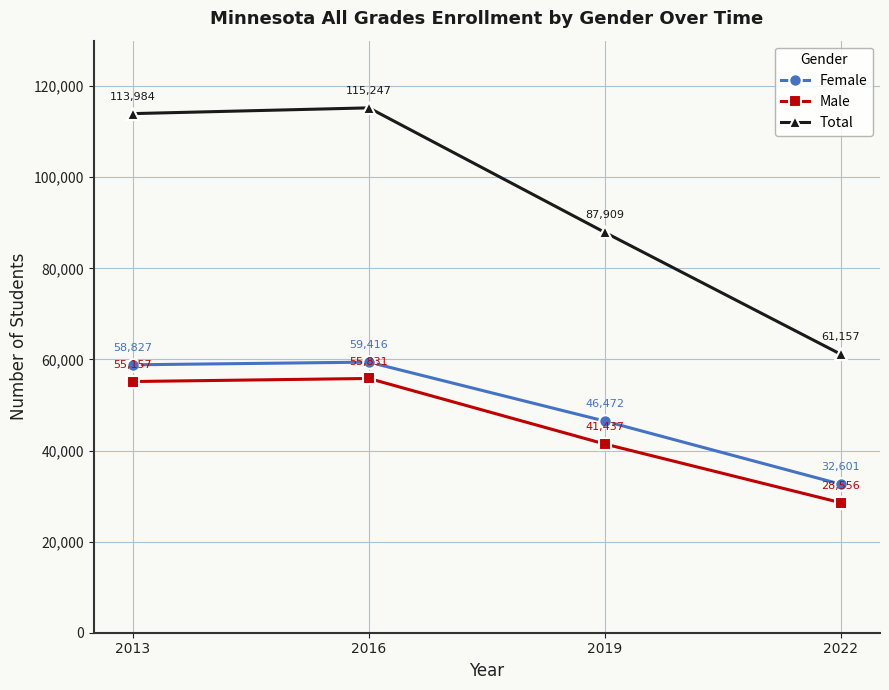

Read the Male value at 2013, to the nearest 50.

55150